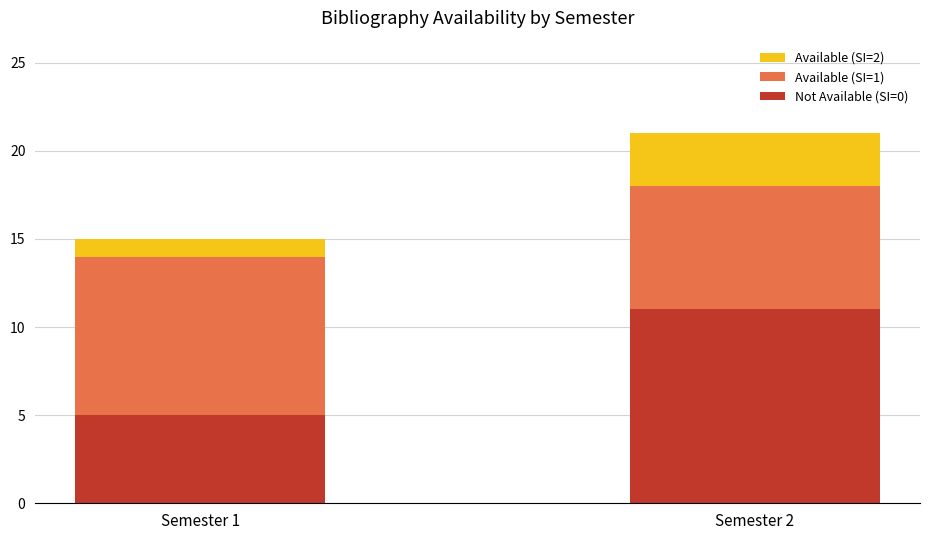

What is the highest value of the Not Available (SI=0) series?

11